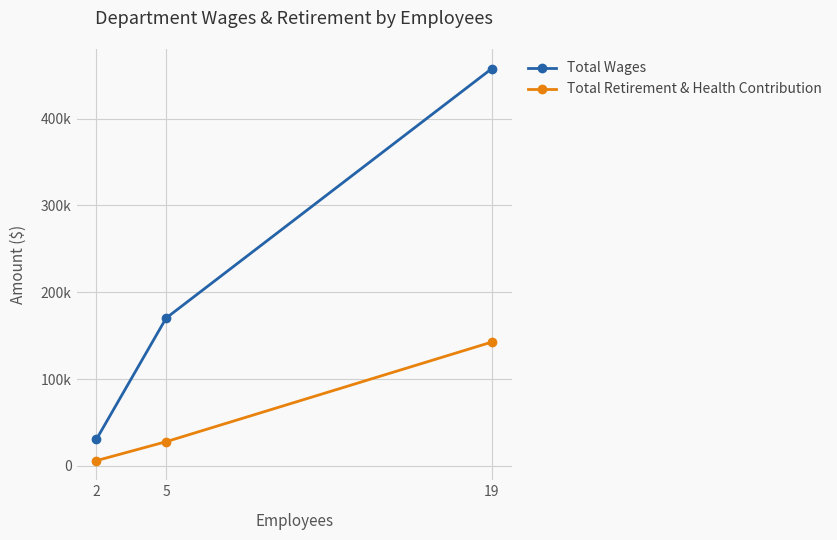

What are all the series names shown in the legend?

Total Wages, Total Retirement & Health Contribution